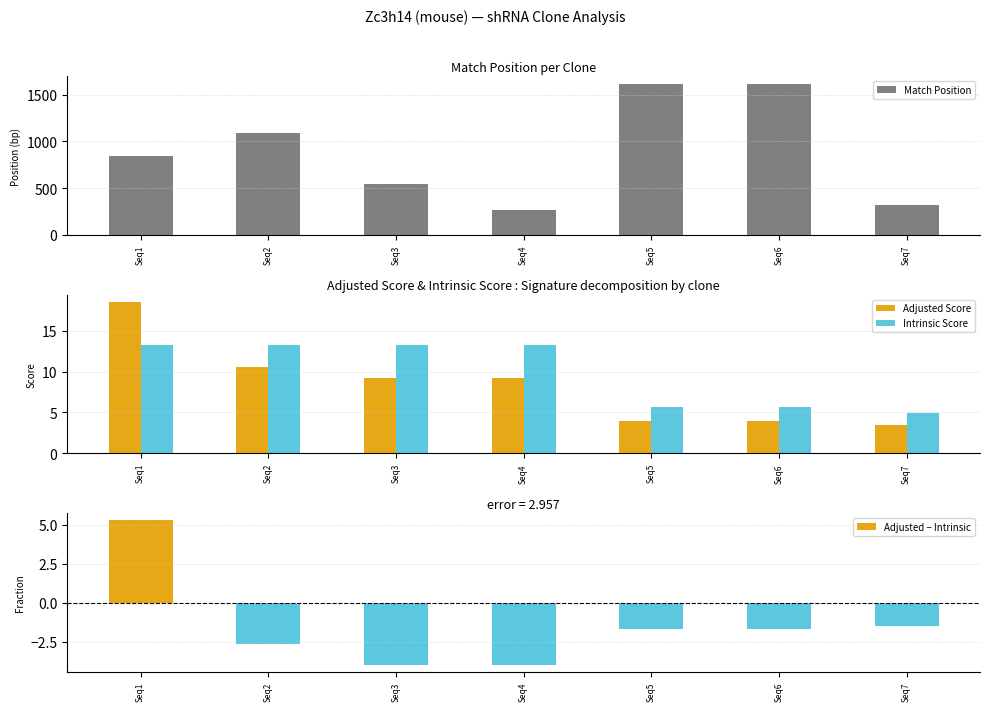

Which label corresponds to the smallest value in the chart?

Seq3